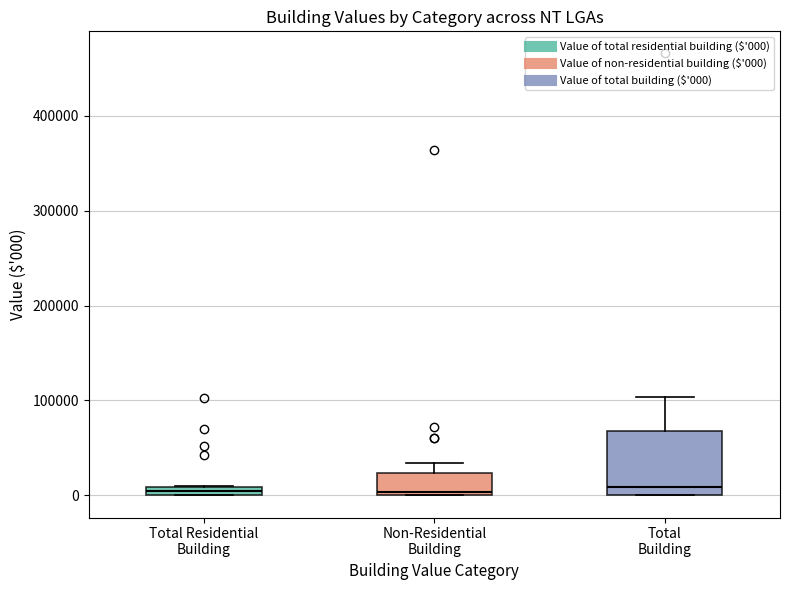

Where is the lower edge of the box for Total Residential Building on the y-axis? The values are not printed on the chart, so give them approximately, as read against the axis.

0